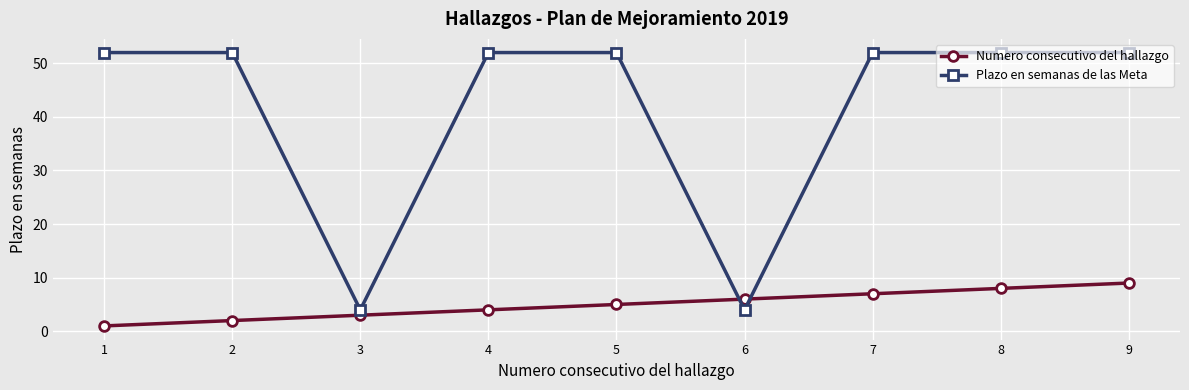

At 8, list the series in order from smallest to largest.

Numero consecutivo del hallazgo, Plazo en semanas de las Meta